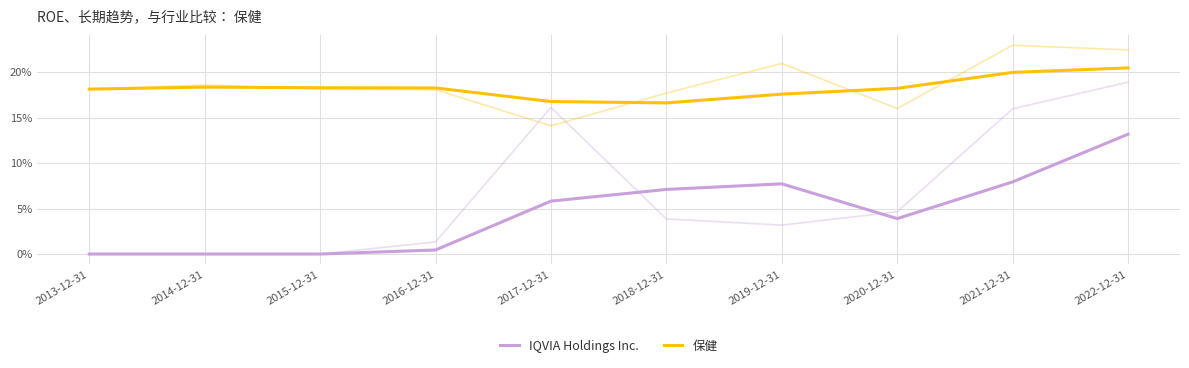

What is the label of the 3rd point from the left?

2015-12-31